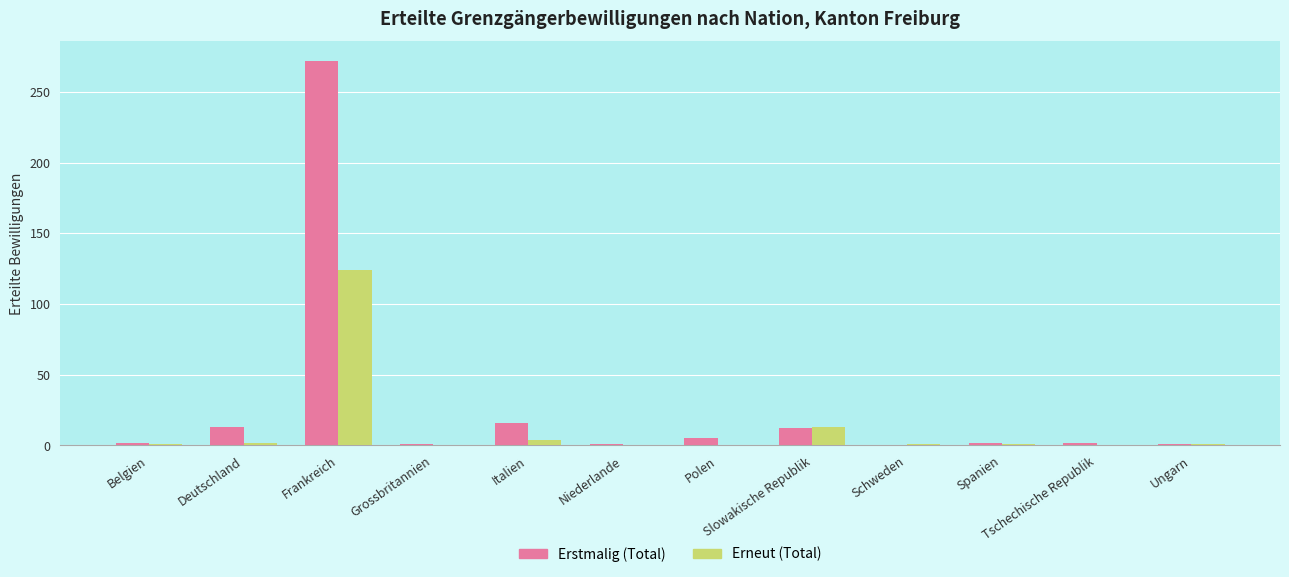

Which series has the largest total across all categories?

Erstmalig (Total)